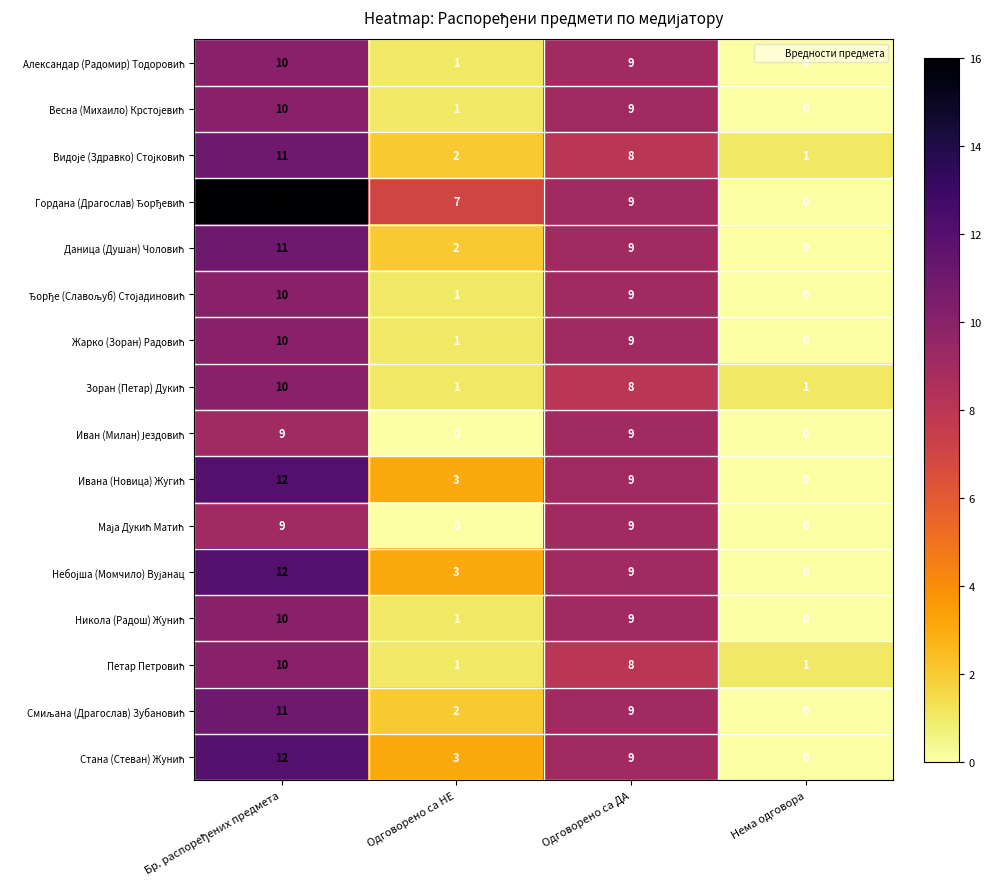

What is the total value across all series at Нема одговора?

3